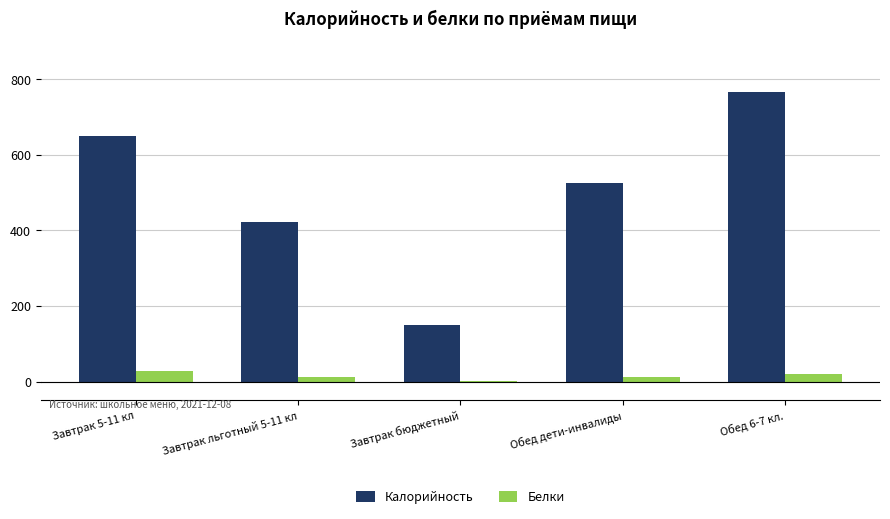

Is the value of Белки at Завтрак льготный 5-11 кл greater than the value of Калорийность at Обед дети-инвалиды?

No